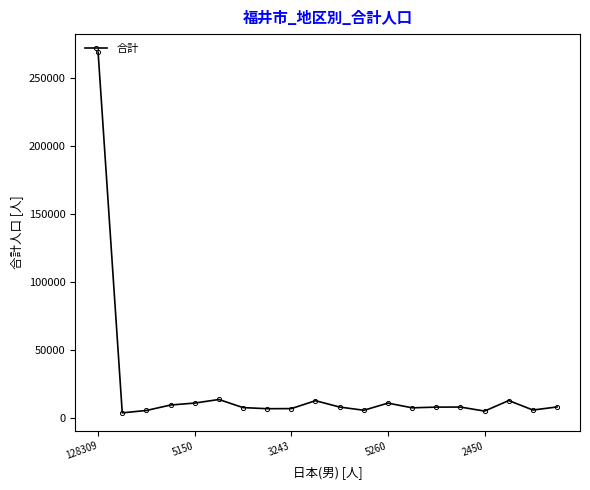

What is the difference between the maximum and second lowest values?

263811